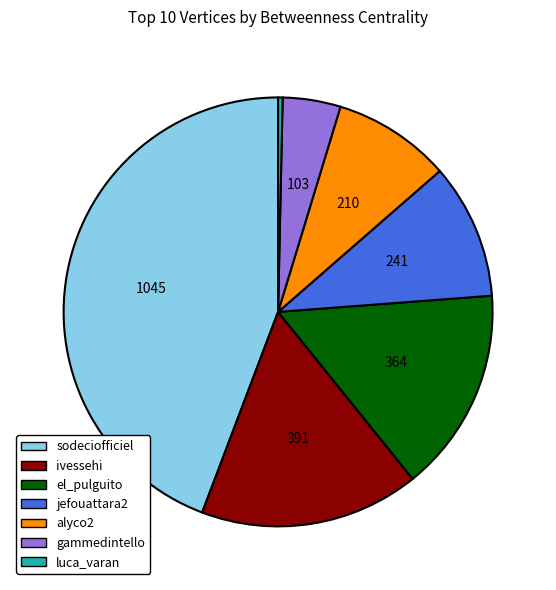

True or false: luca_varan accounts for 0% of the total.

True